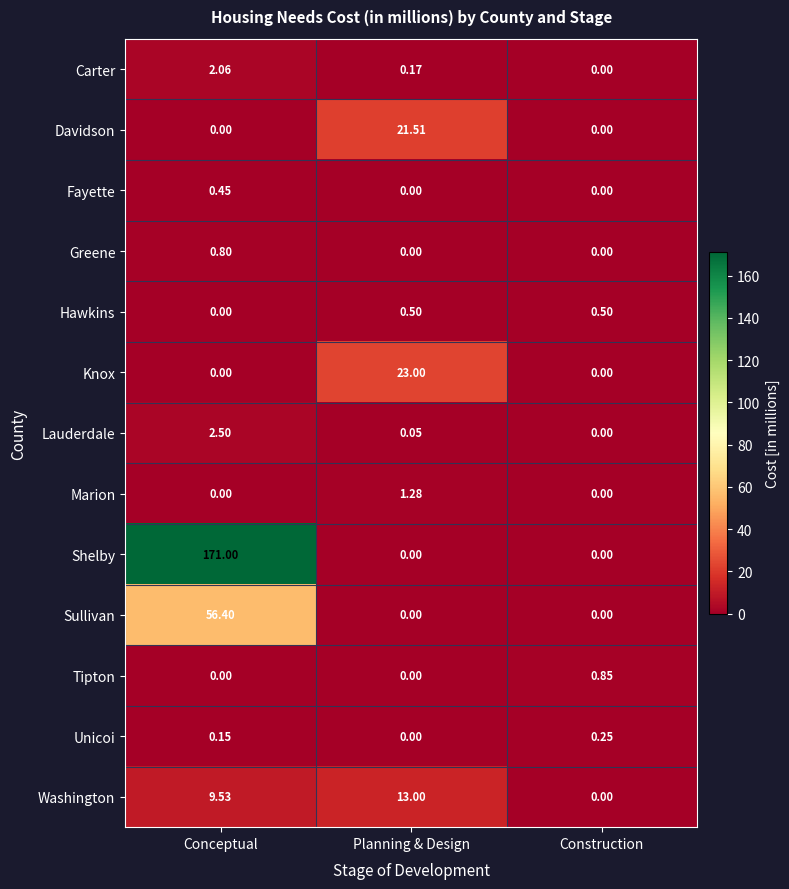

Where is Lauderdale nearest to the value 1?

Planning & Design